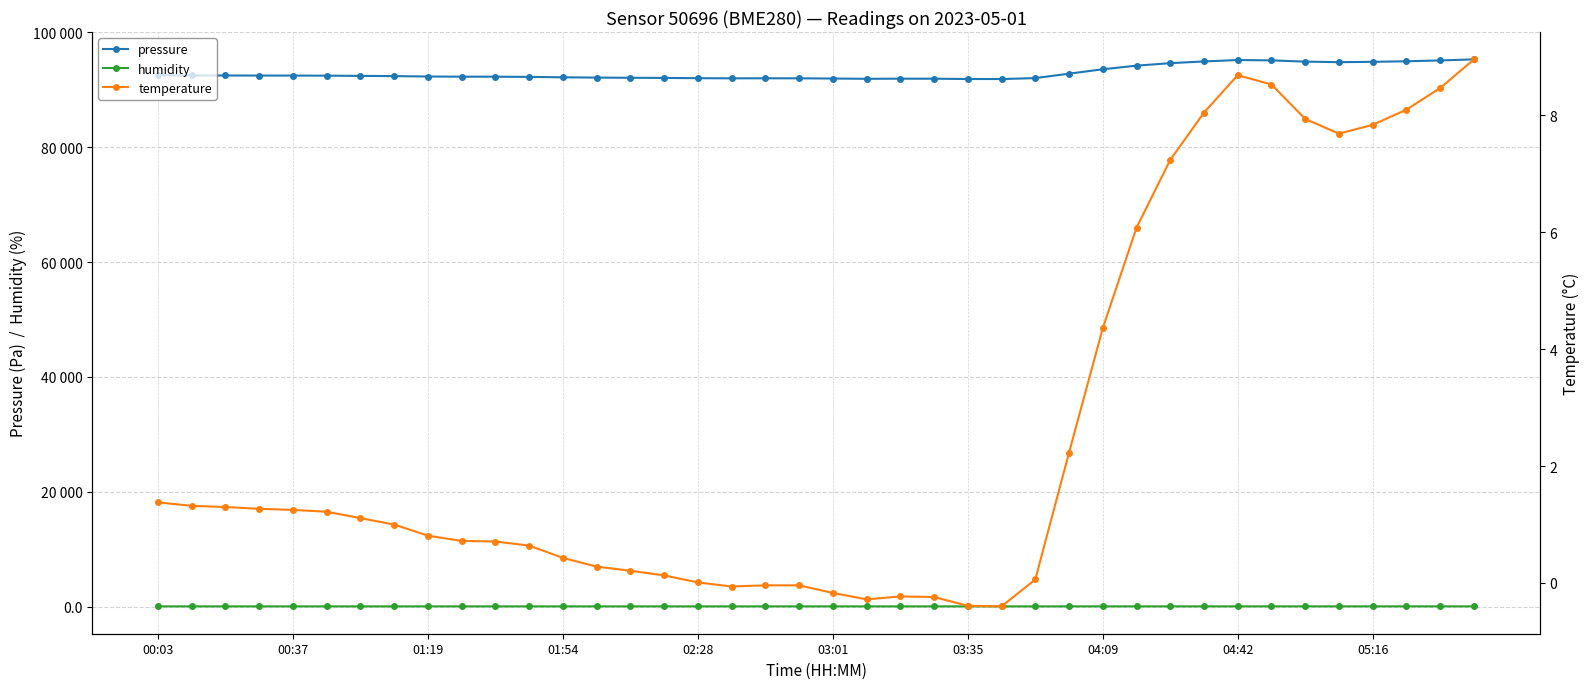

What is the spread (max minus min) of values at 18?

92002.6